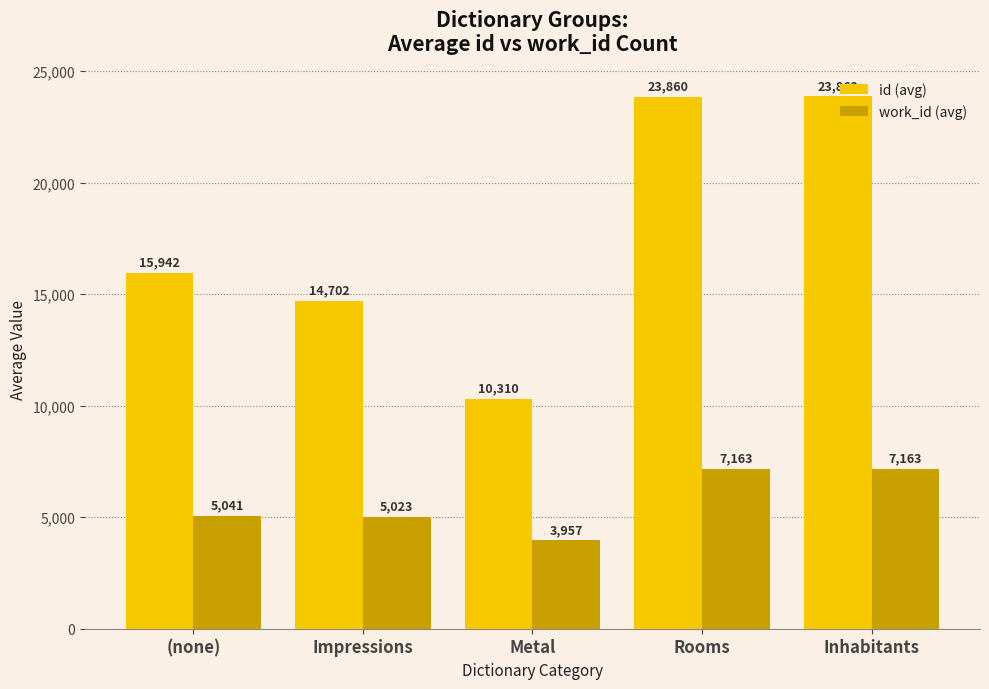

Which category has the lowest value in the id (avg) series?

Metal